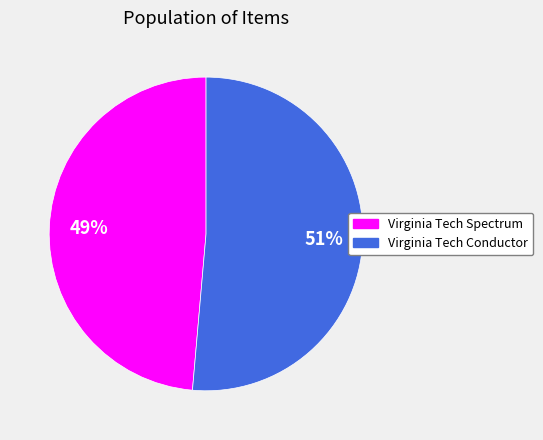

Is it true that Virginia Tech Conductor is 51% of the pie?

True